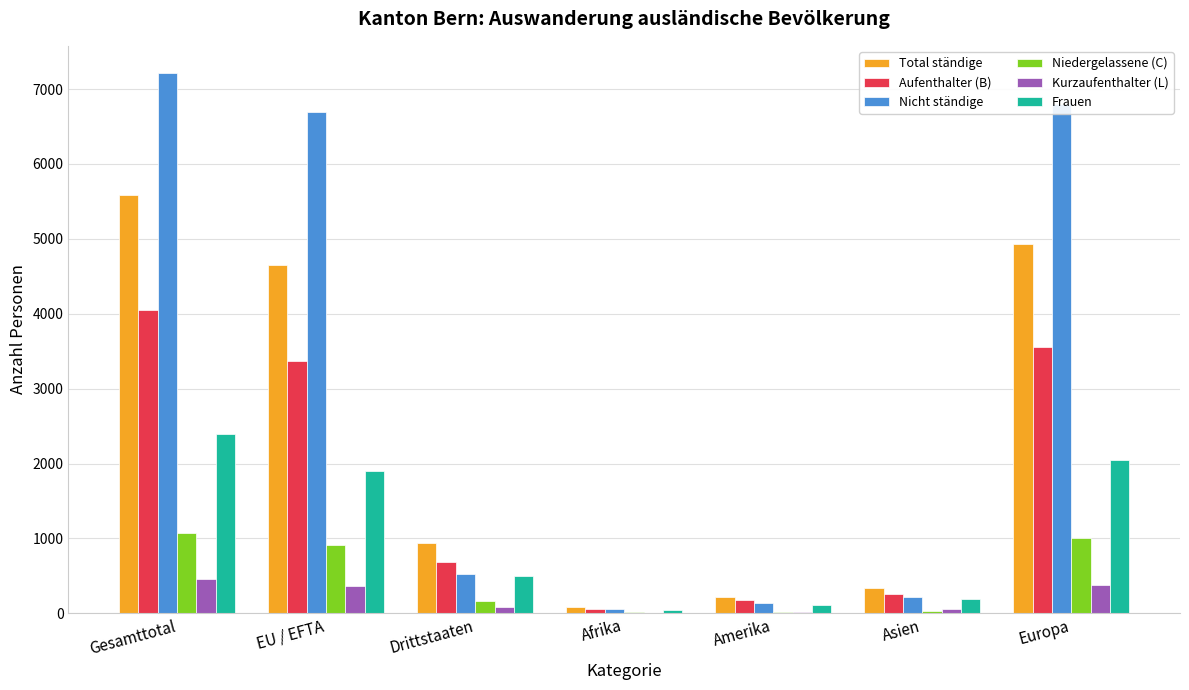

What are all the series names shown in the legend?

Total ständige, Aufenthalter (B), Nicht ständige, Niedergelassene (C), Kurzaufenthalter (L), Frauen